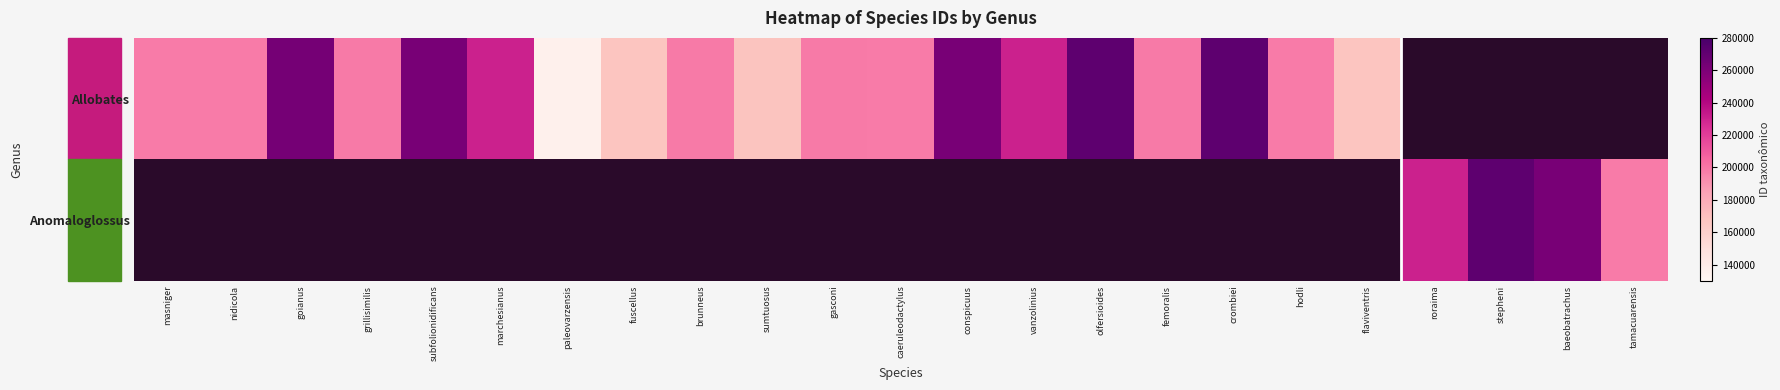

How many series are shown in this chart?

2